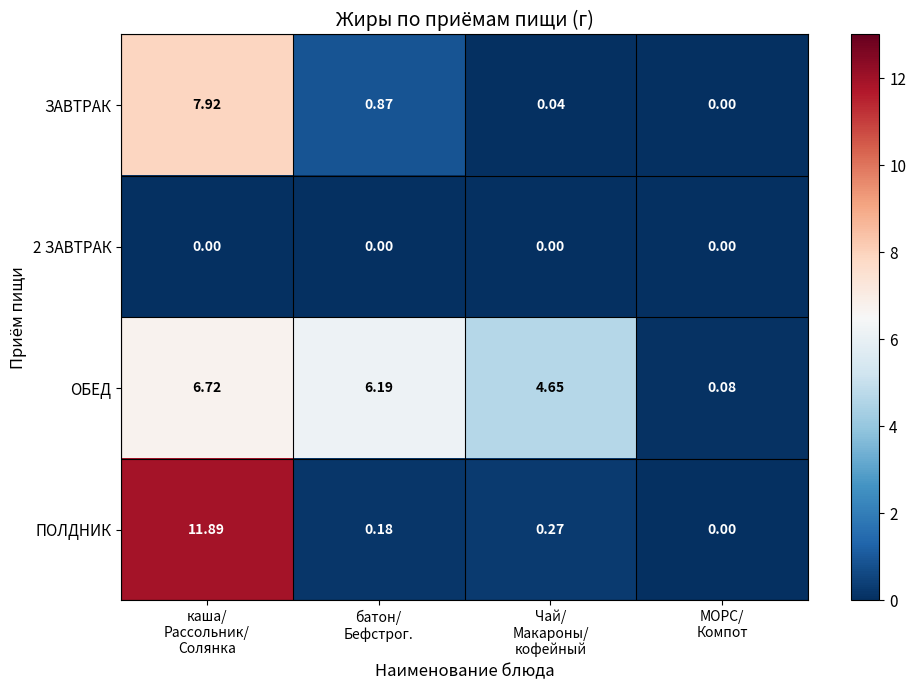

At how many categories does at least one series exceed 0?

4